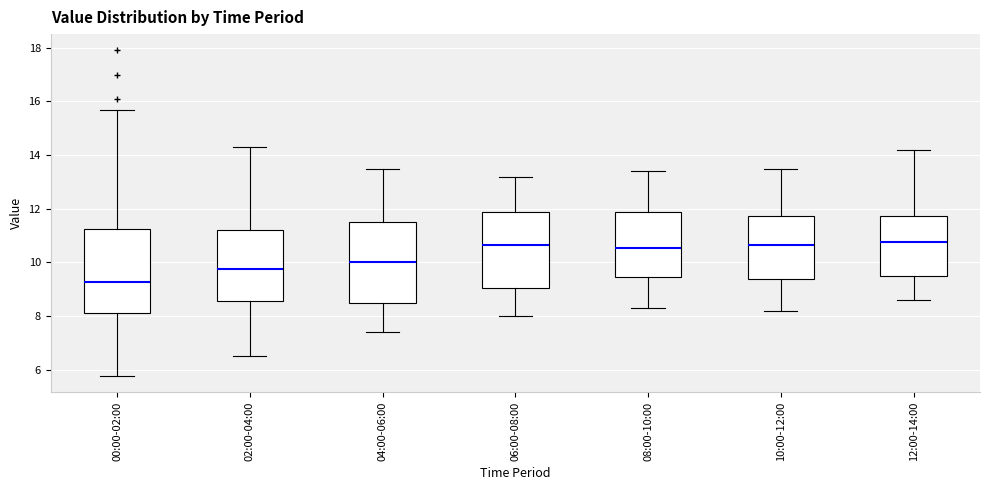

Which box's median line is the lowest?

00:00-02:00